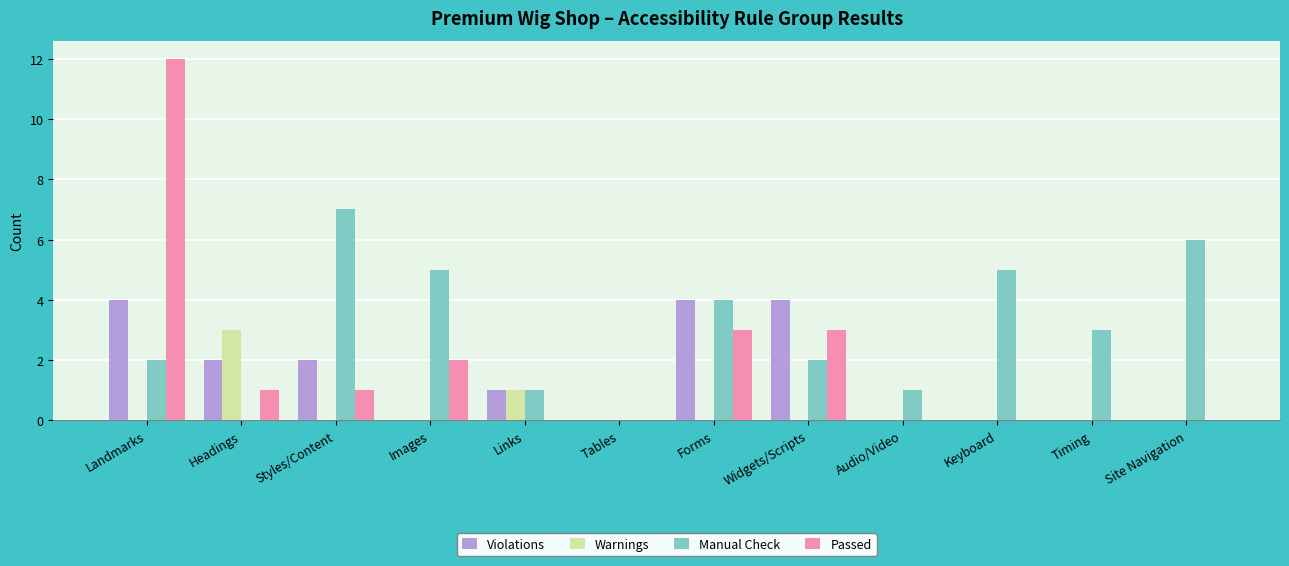

How many distinct data groups are displayed?

4